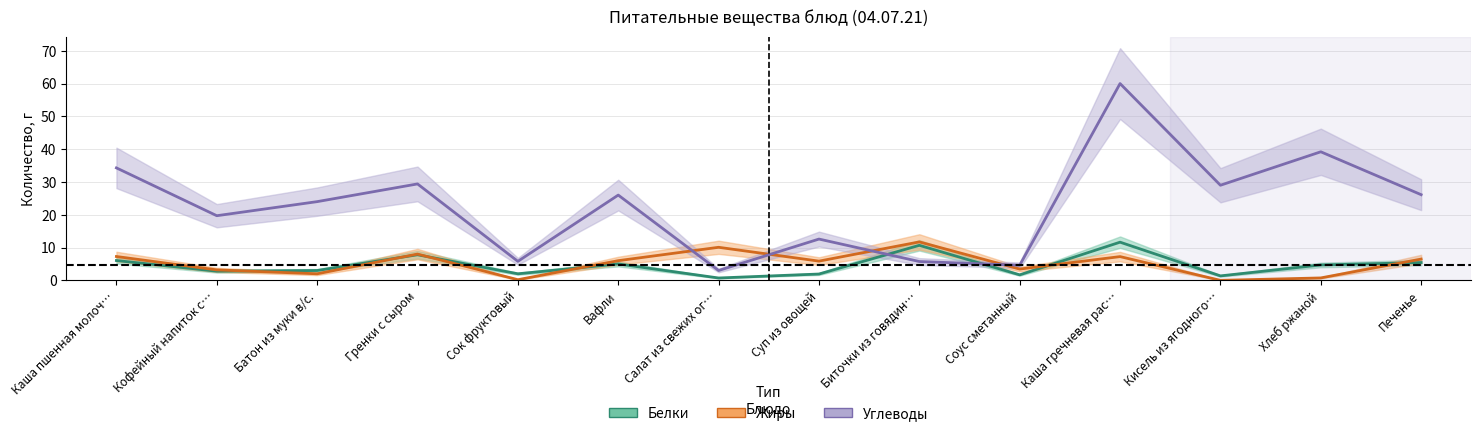

List the series in order of their peak value, highest first.

Углеводы, Жиры, Белки